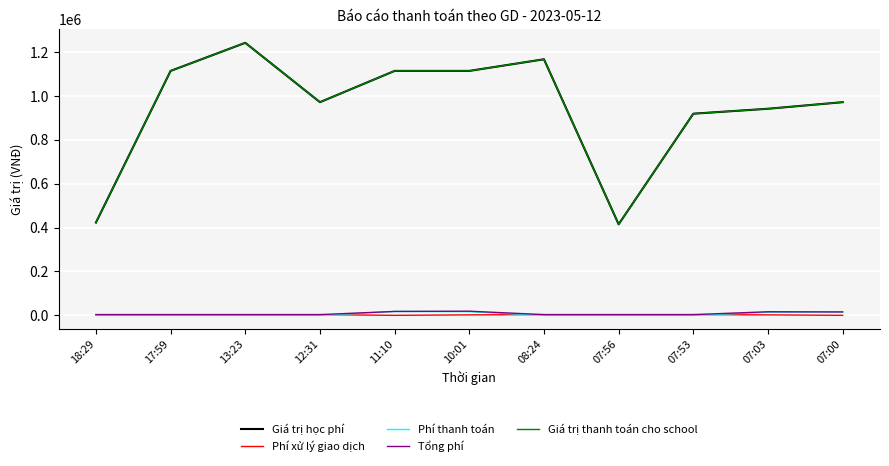

Reading left to right, extract all data points from this chart.

Giá trị học phí: 423000	1114000	1242000	971500	1114000	1114000	1167000	415000	919000	941500	971500
Phí xử lý giao dịch: 3300	3300	3300	3300	0	2200	3300	3300	3300	2200	0
Phí thanh toán: 0	0	0	0	17824	16710	0	0	0	14123	15544
Tổng phí: 3300	3300	3300	3300	17824	18910	3300	3300	3300	16323	15544
Giá trị thanh toán cho school: 423000	1114000	1242000	971500	1114000	1114000	1167000	415000	919000	941500	971500